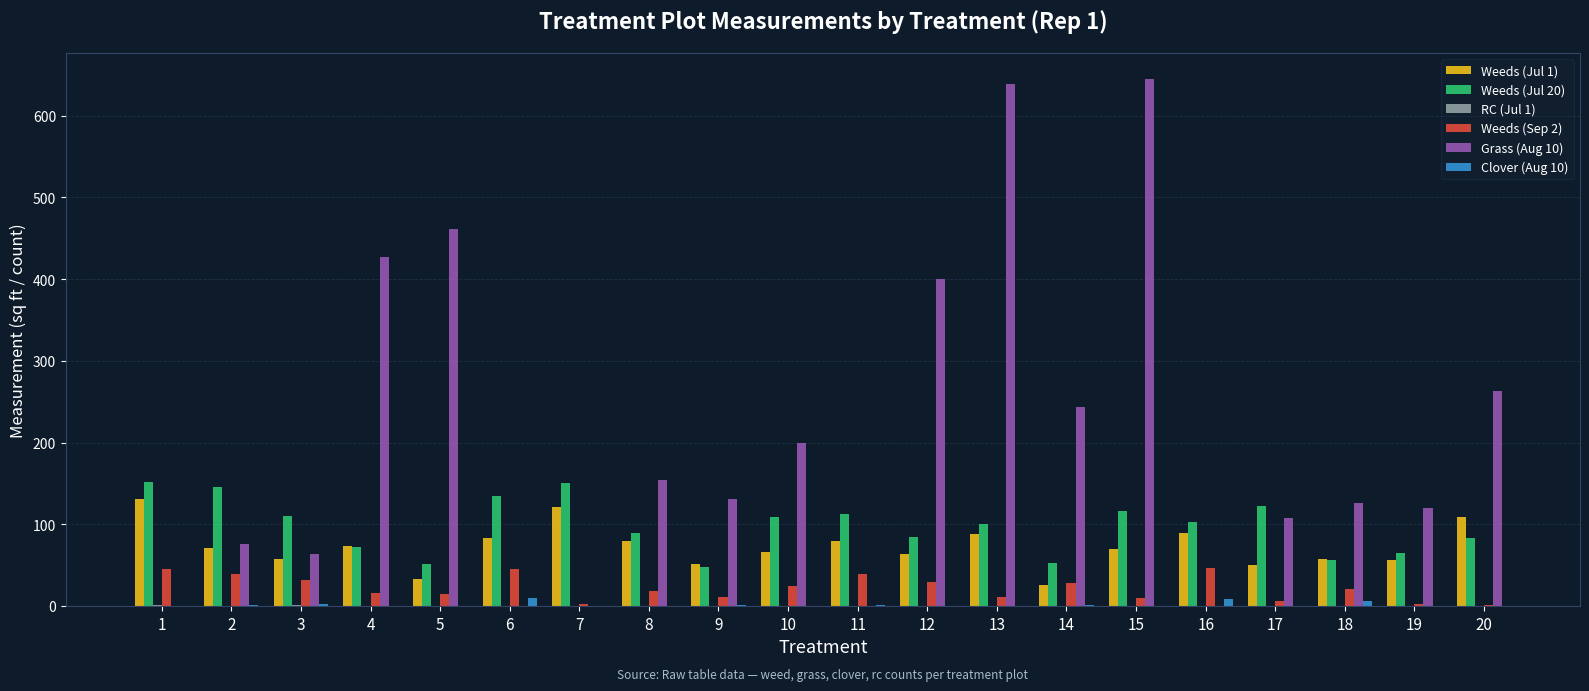

The value of Weeds (Jul 1) at 19 is 80.0. True or false?

False